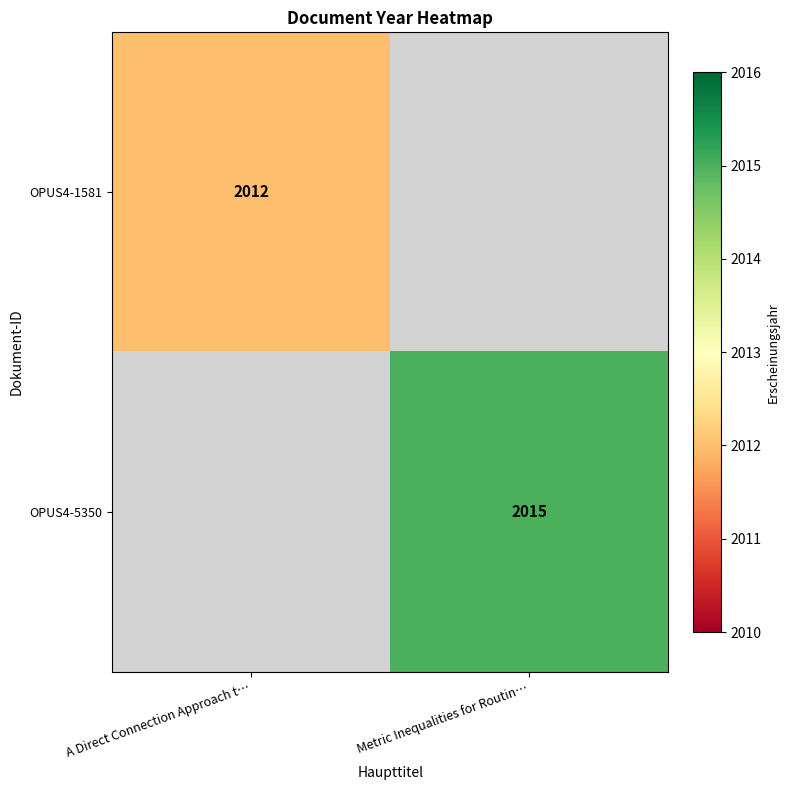

True or false: OPUS4-1581 has a value of 2012 at A Direct Connection Approach t….

True